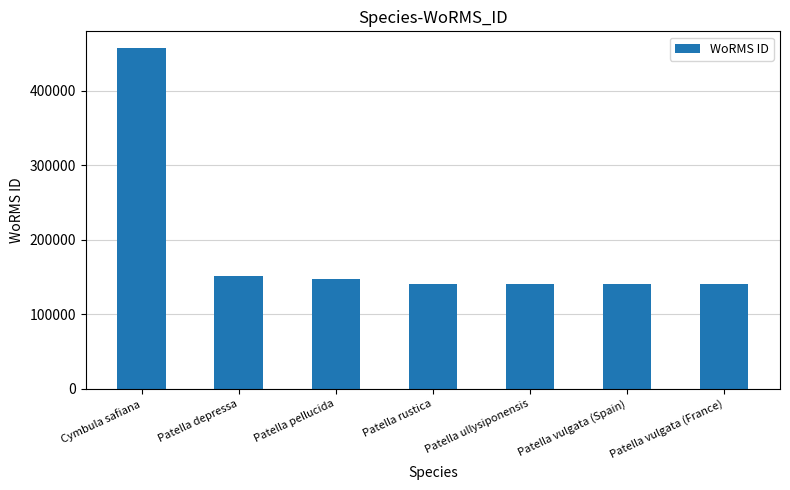

Between Patella vulgata (France) and Cymbula safiana, which is larger?

Cymbula safiana